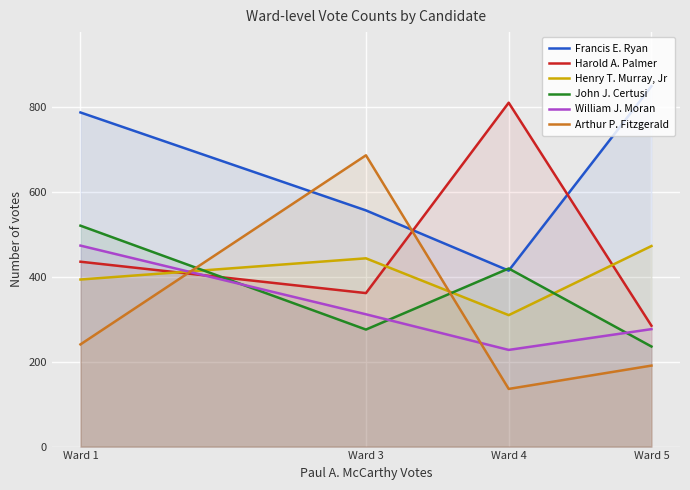

What is the difference between the second highest and second lowest values in the William J. Moran series?

35